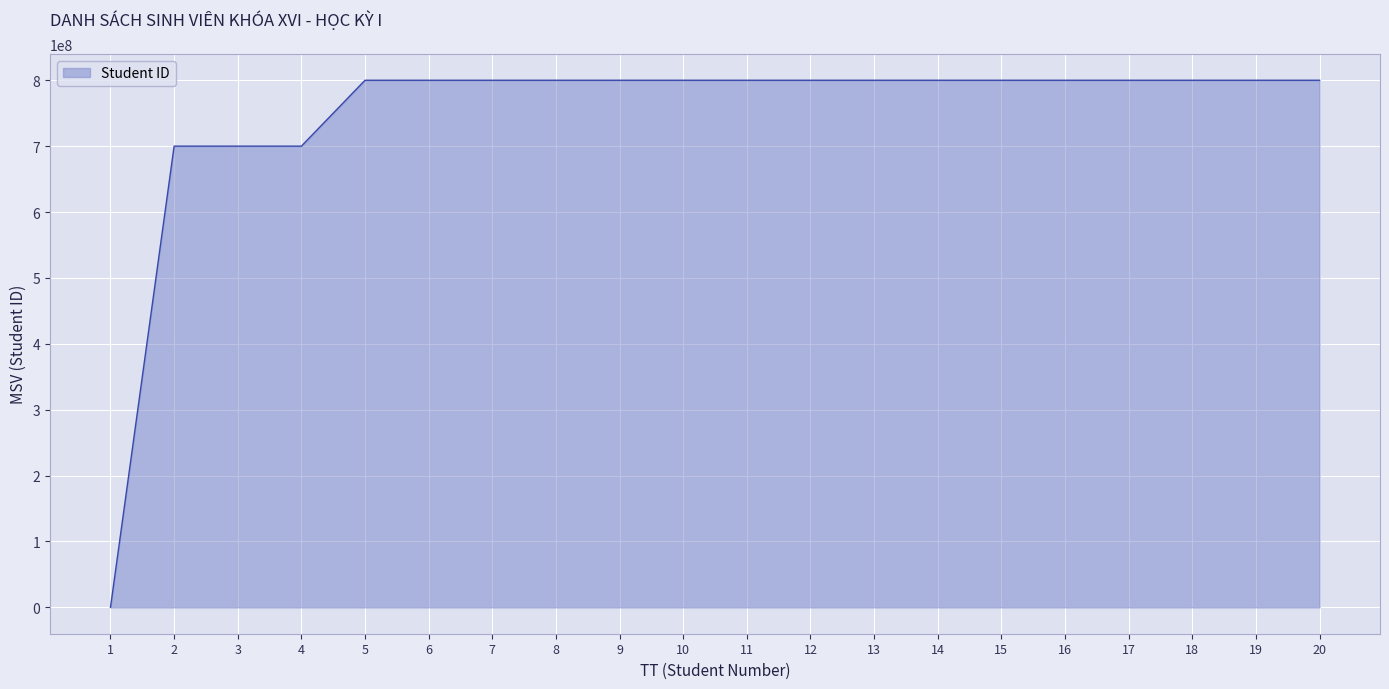

Does the chart have visible grid lines?

Yes